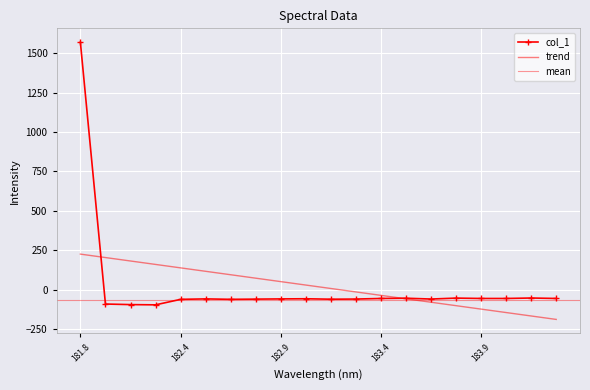

How many data points are above -58?

9